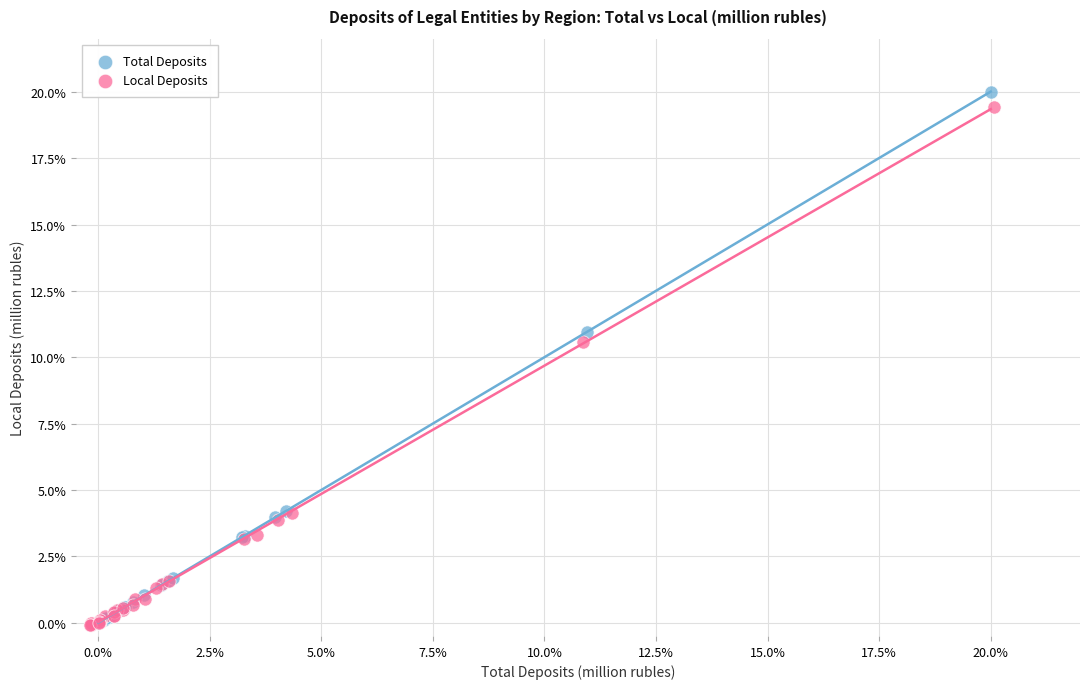

Which series has the widest spread of Y values?

Total Deposits